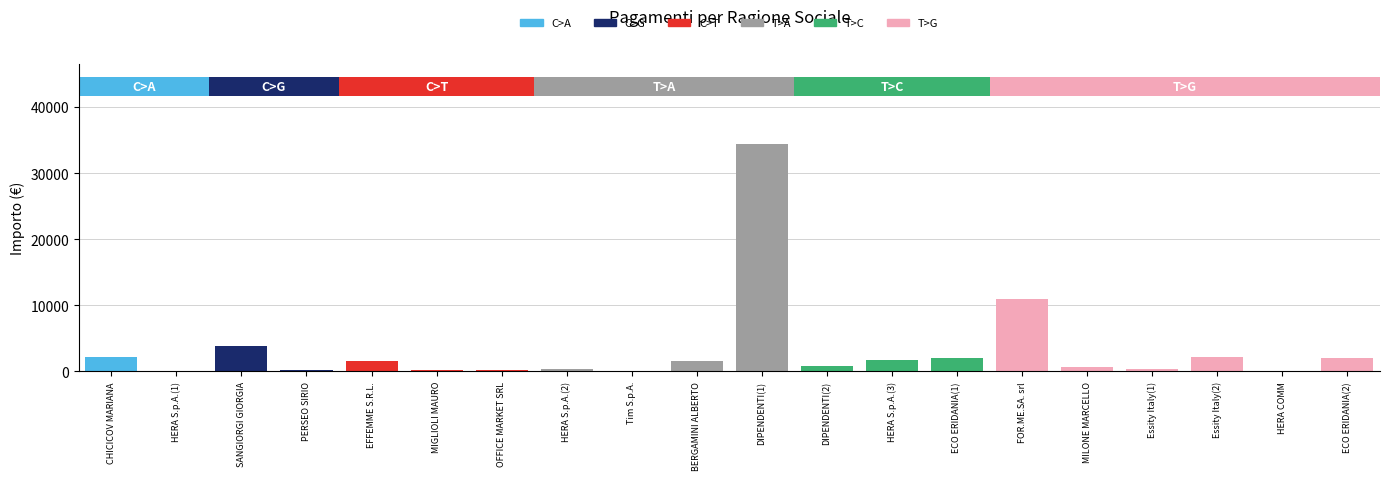

Count the number of categories in the chart.

20